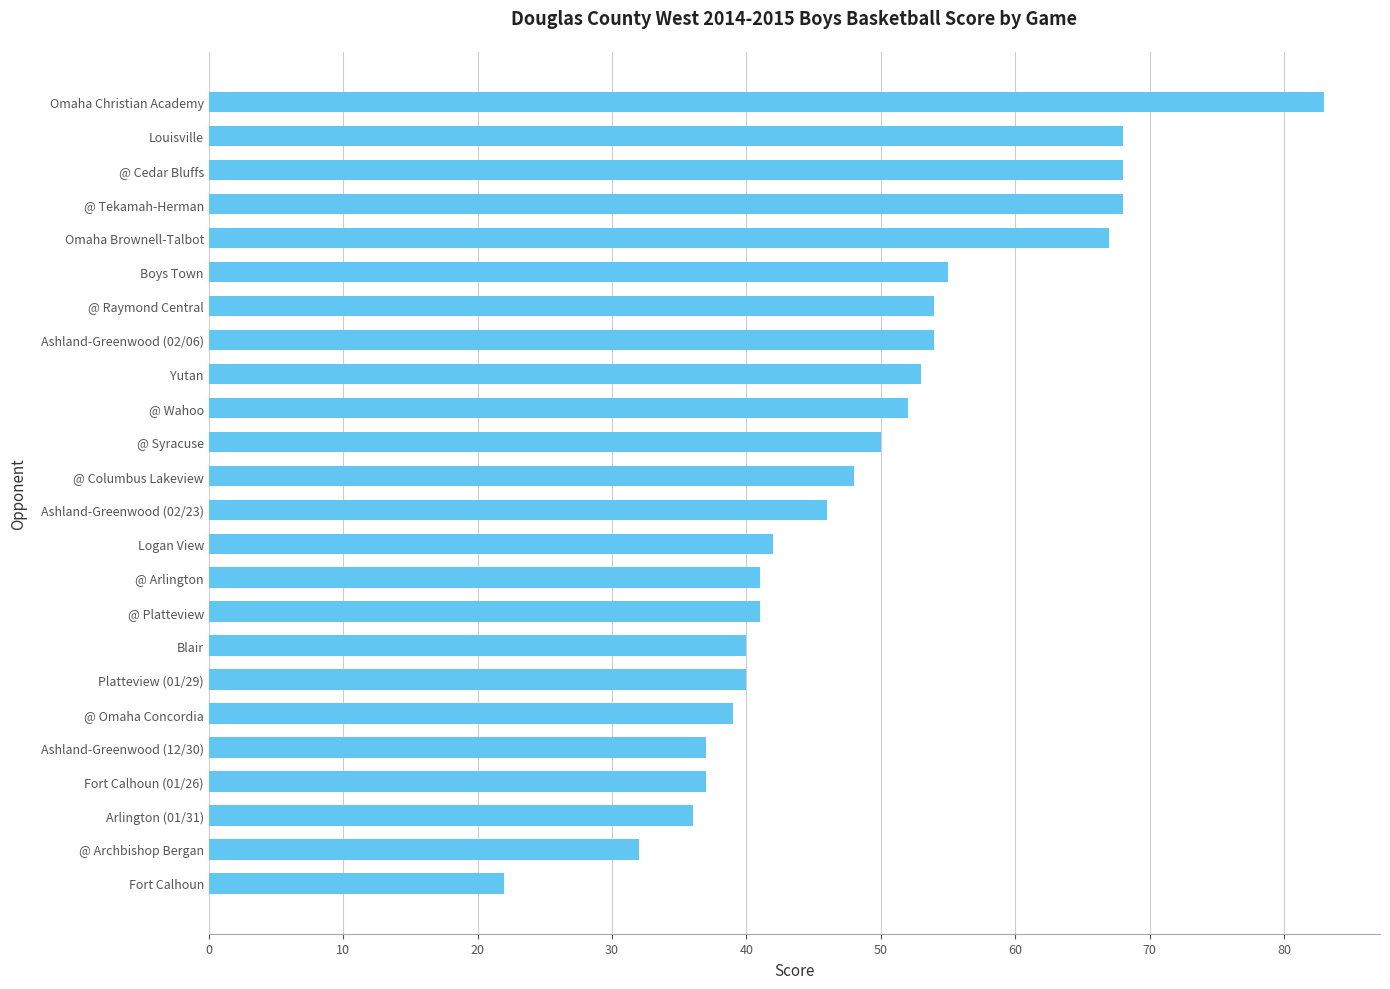

The value at Arlington (01/31) is 36. True or false?

True